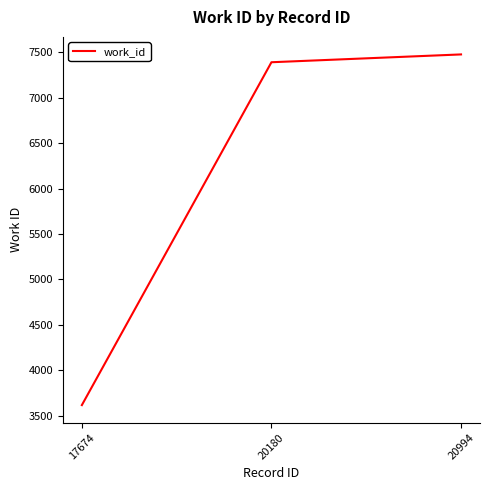

The chart shows a value of 3617 at 17674. True or false?

True